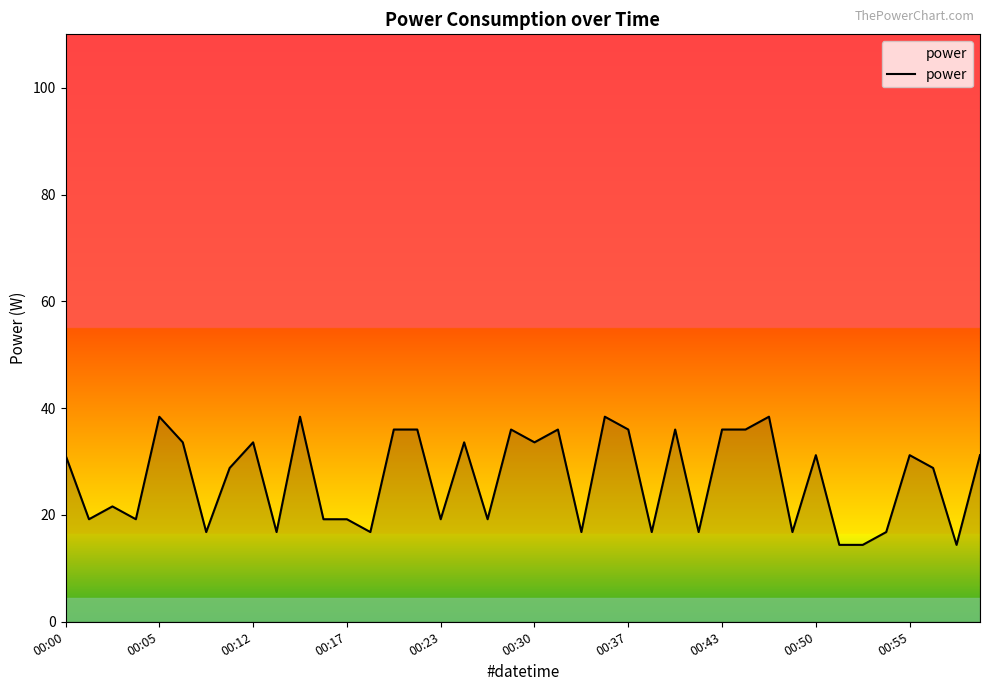

What is the difference between the maximum and minimum values?

24.0